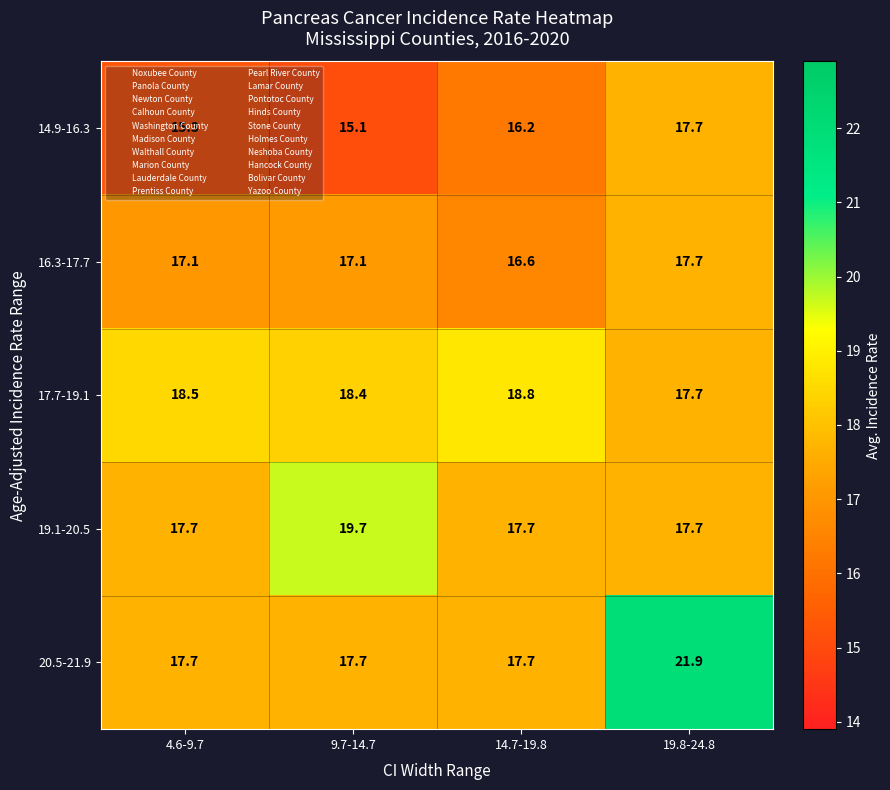

Read the 19.1-20.5 value at 14.7-19.8.

17.7